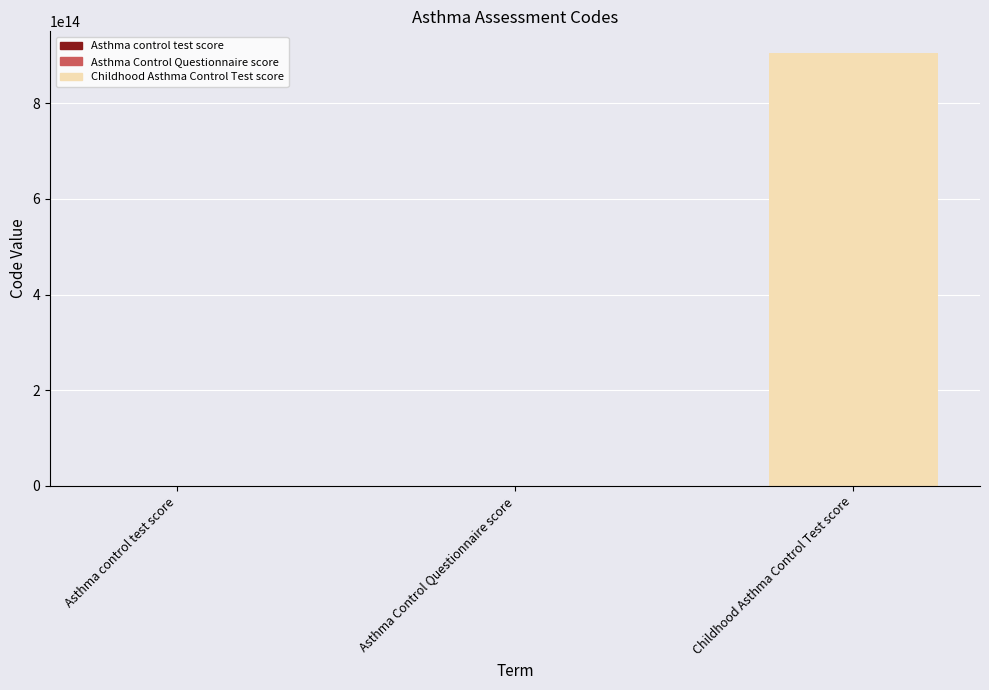

Which has a higher value, Childhood Asthma Control Test score or Asthma control test score?

Childhood Asthma Control Test score